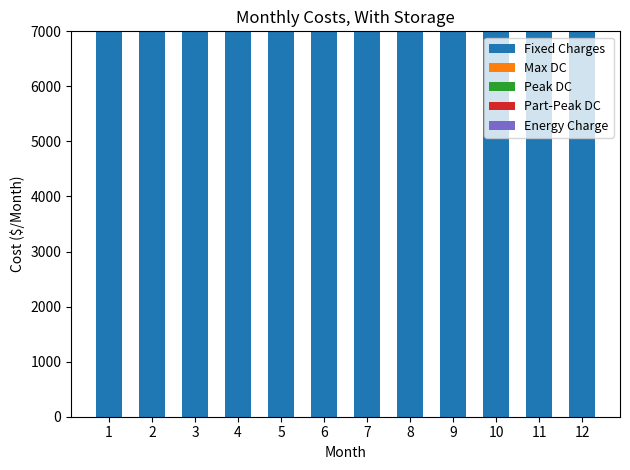

True or false: Peak DC has a value of 50 at 12.

True